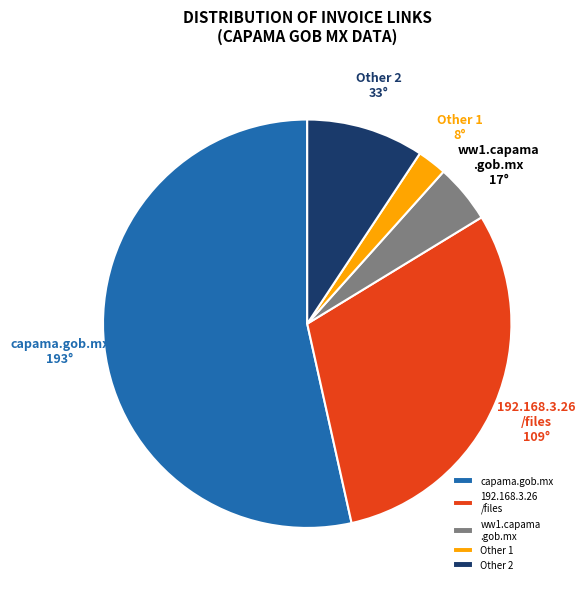

What is the majority slice?

capama.gob.mx